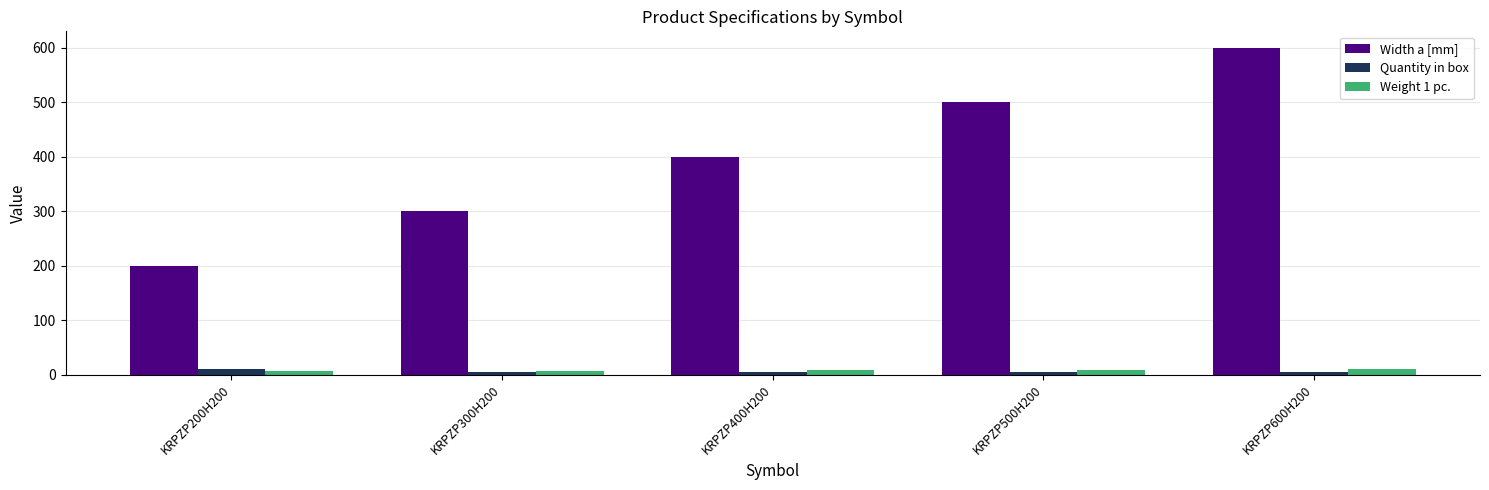

True or false: Width a [mm] has a value of 300.0 at KRPZP300H200.

True